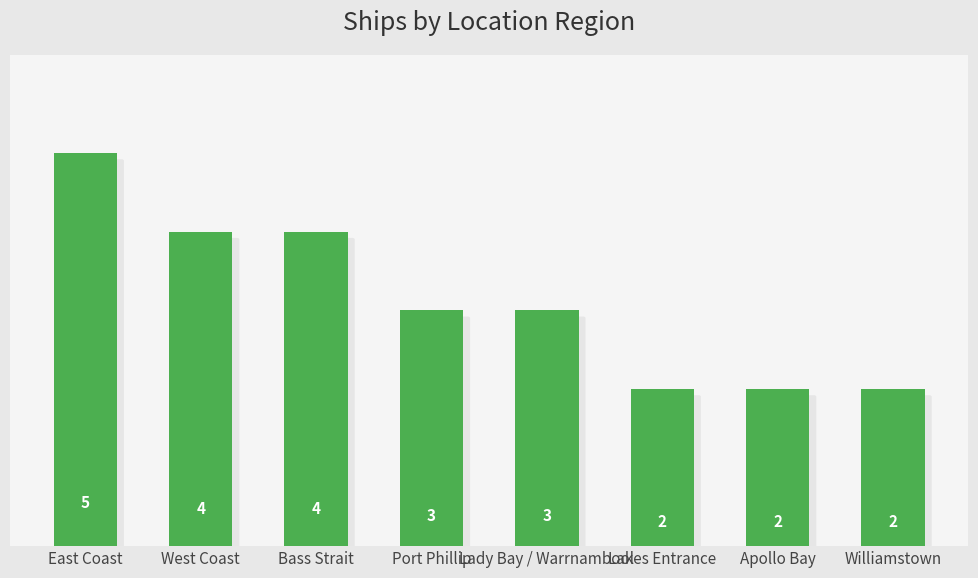

What is the smallest value displayed?

2